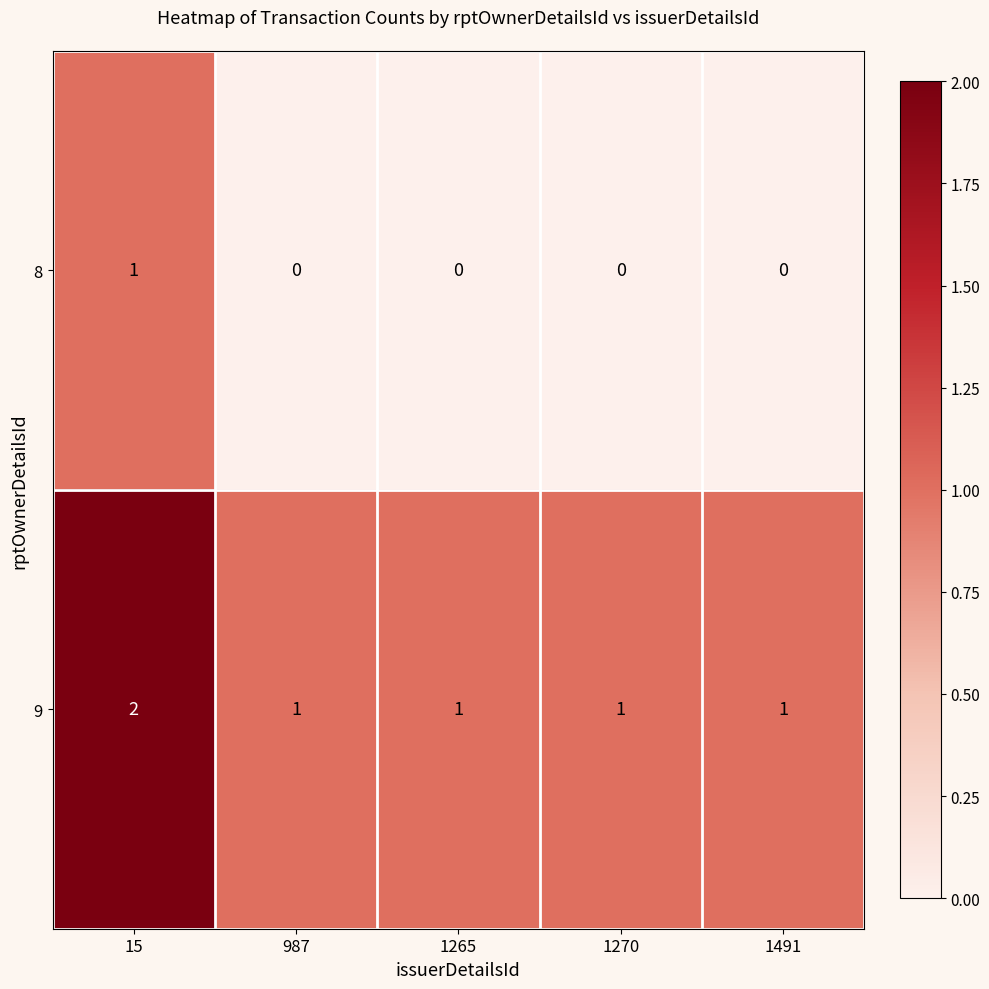

Reading left to right, transcribe all the data shown in this chart.

8: 1	0	0	0	0
9: 2	1	1	1	1